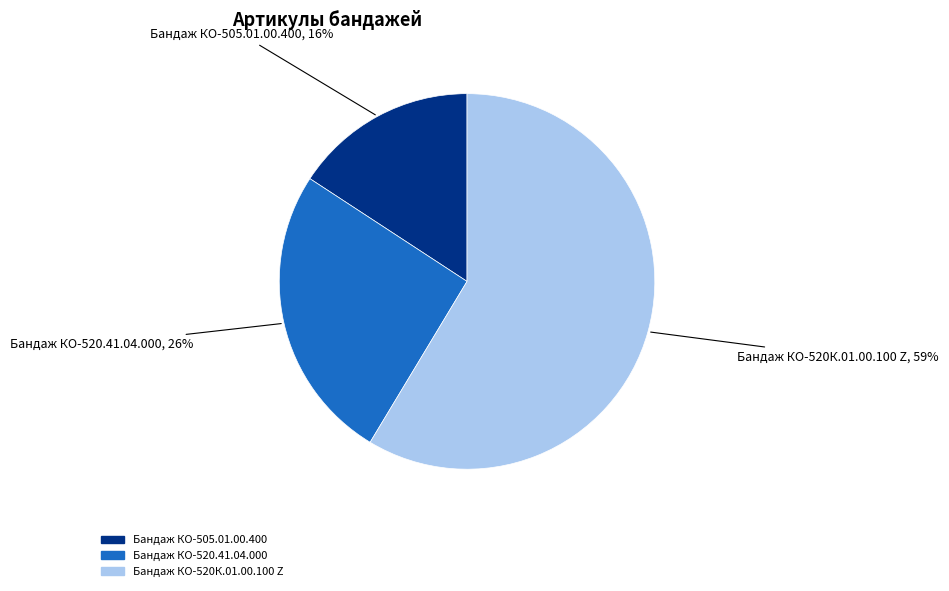

To the nearest percent, what is the average slice percentage?

33%